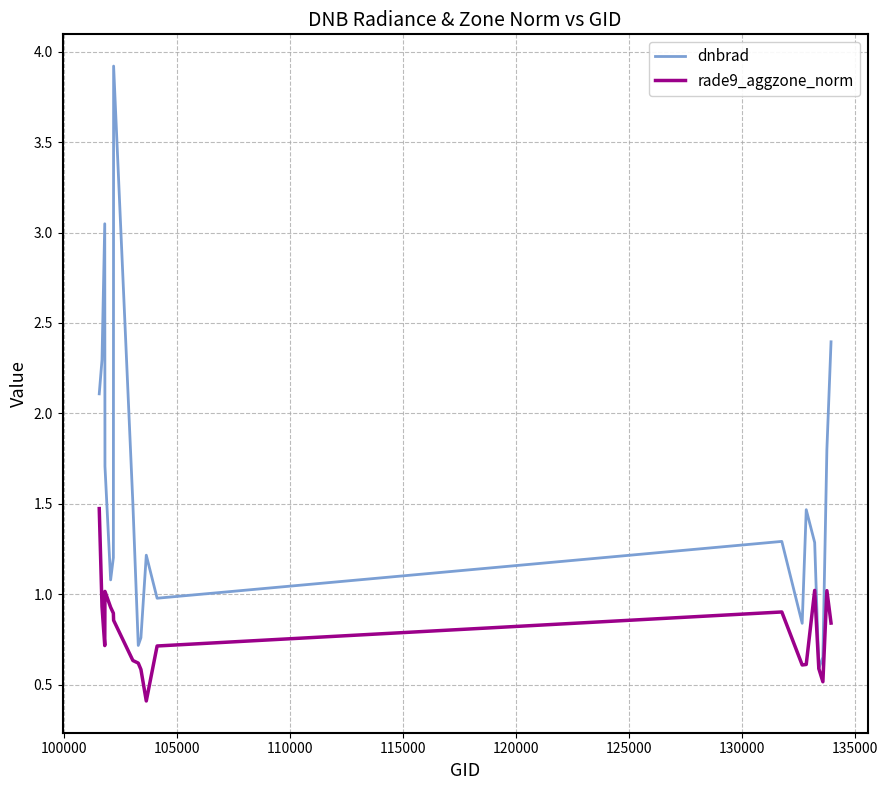

What is the minimum value for dnbrad?

0.6